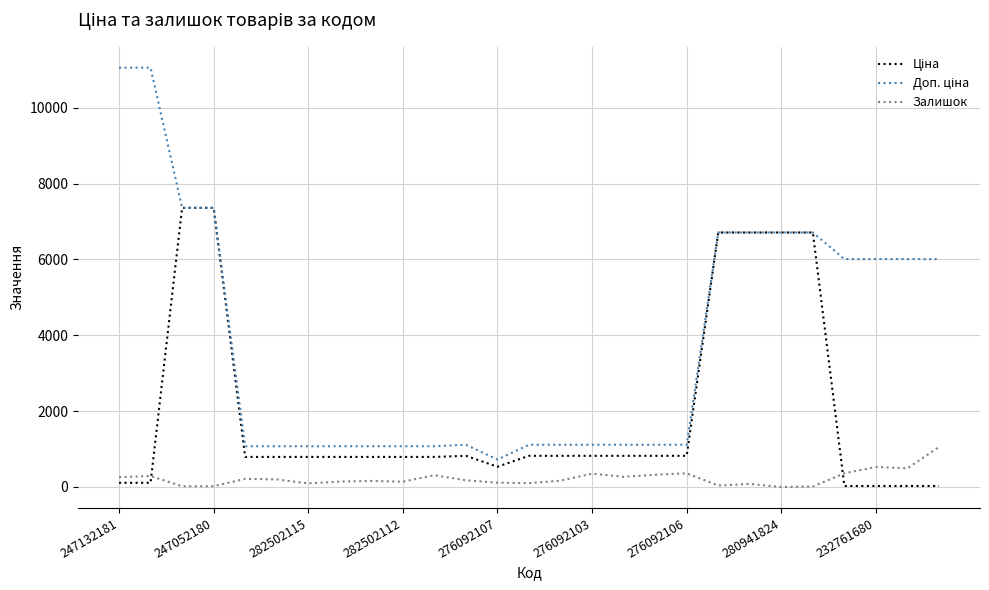

What is the greatest value displayed?

11055.0